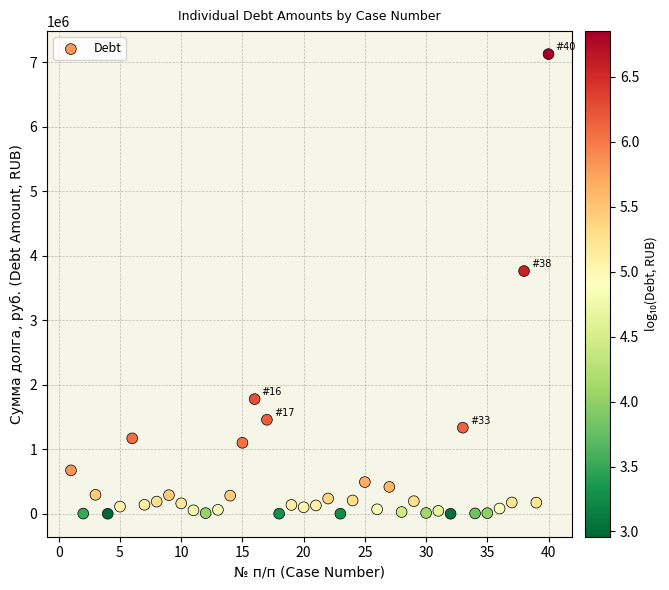

What Y value in the scatter plot is closest to 3562997?

3762285.8